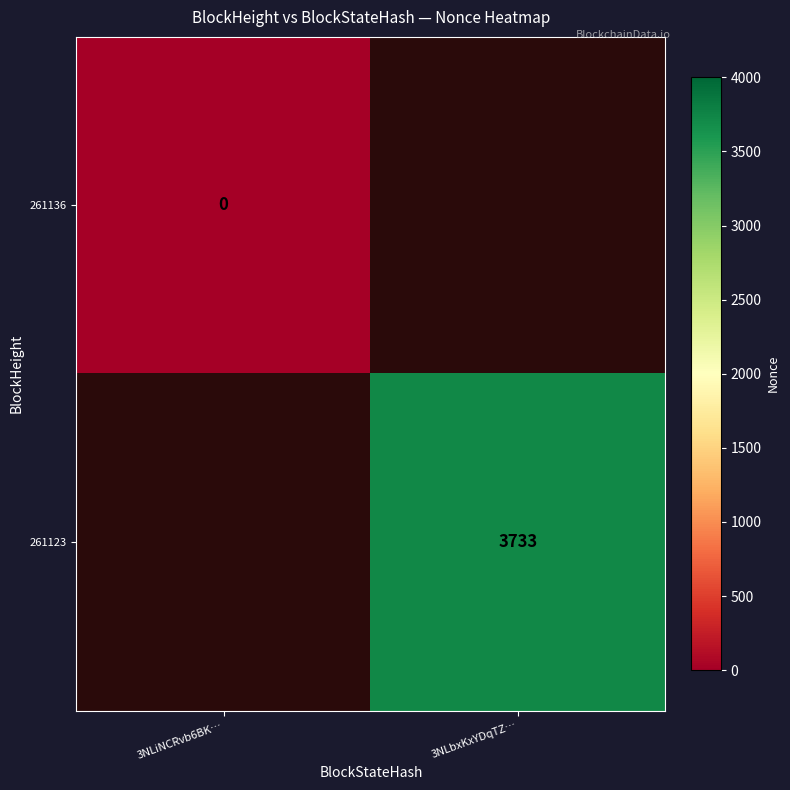

The 261123 series shows 5860 at 3NLbxKxYDqTZ…. True or false?

False